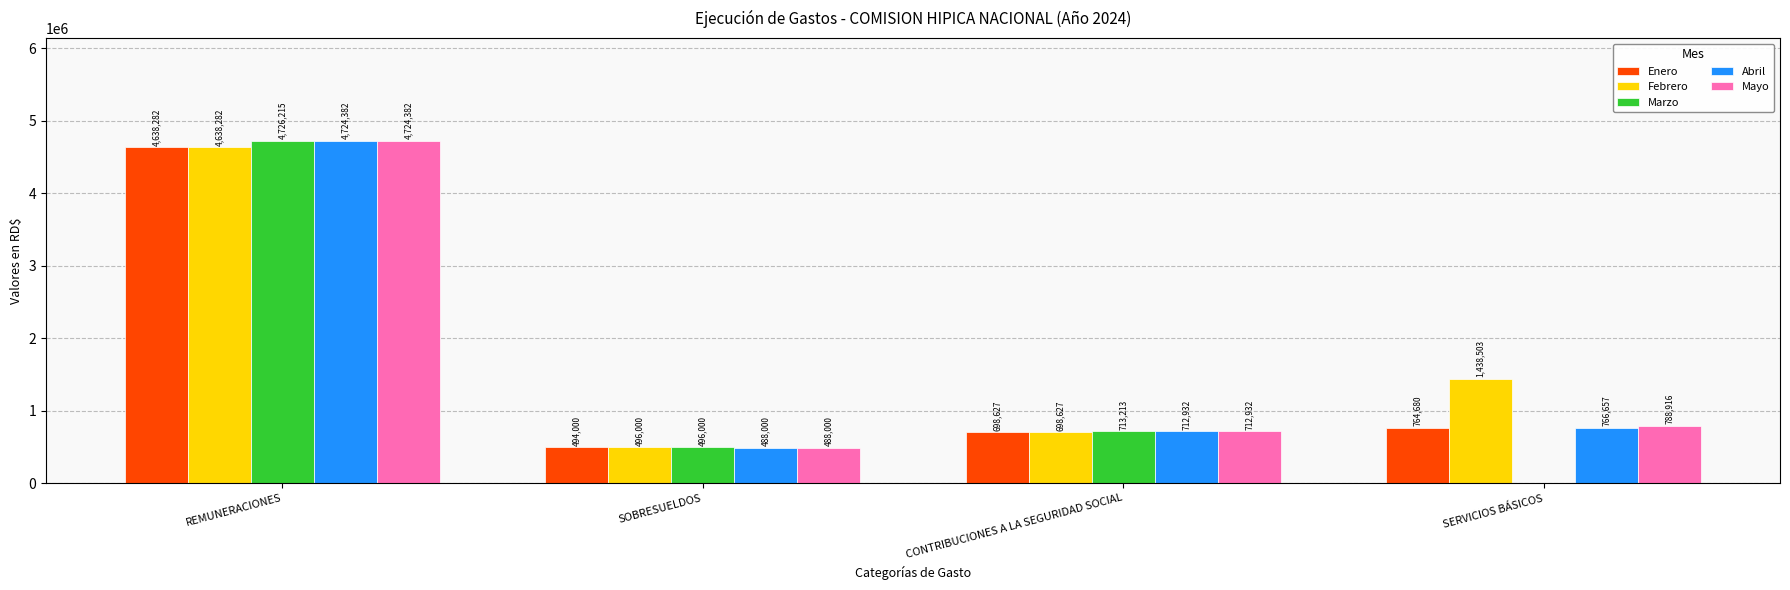

Which series has the largest total across all categories?

Febrero